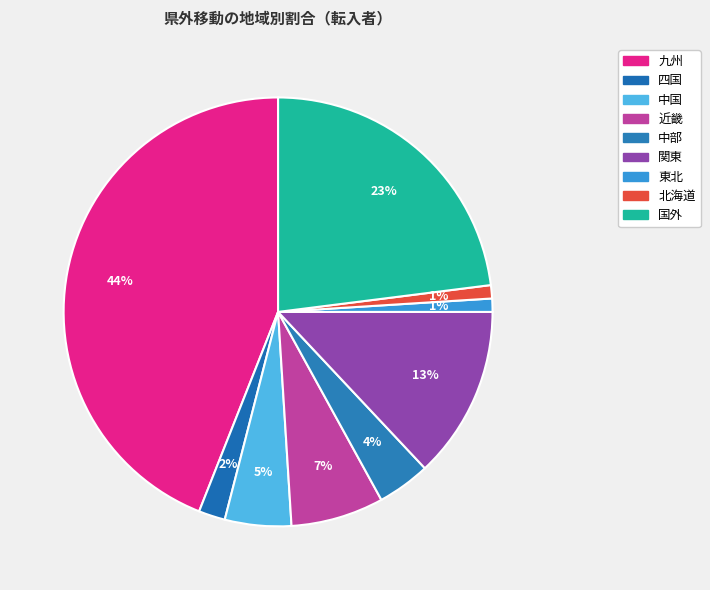

What is the smallest slice in the pie chart?

東北